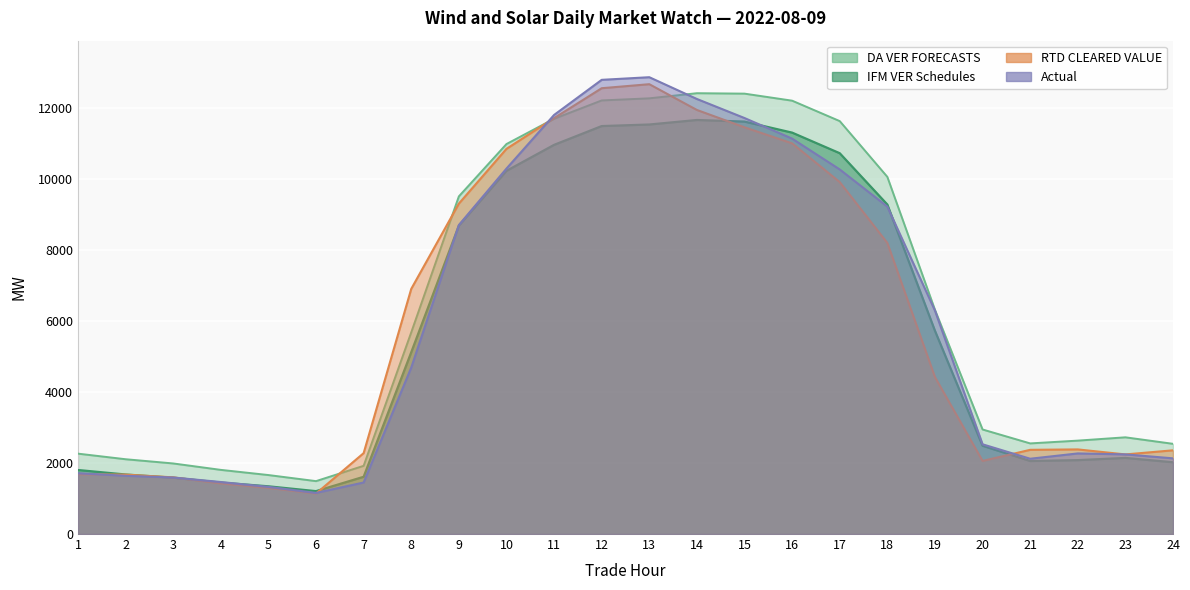

The DA VER FORECASTS series shows 670.2 at 5. True or false?

False